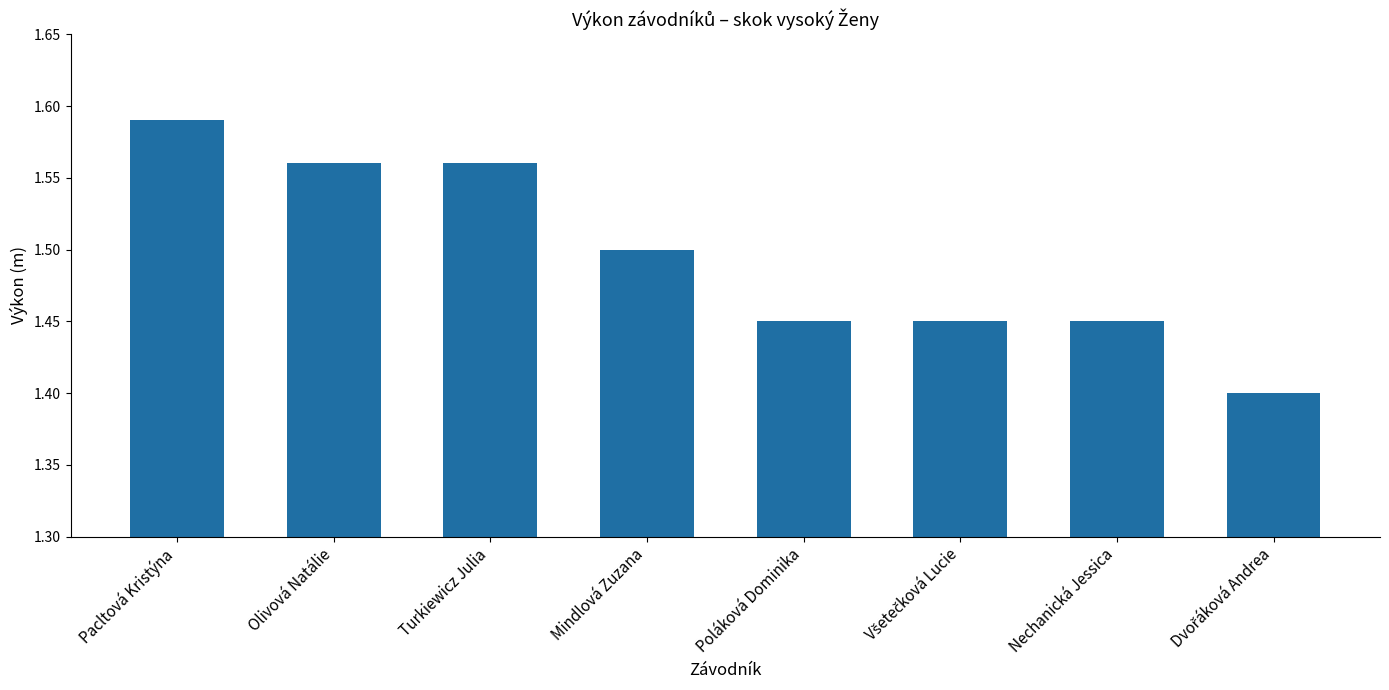

Approximately how many times larger is the value at Mindlová Zuzana compared to Olivová Natálie?

1.0